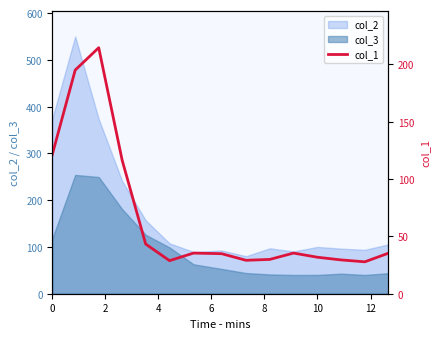

What is the maximum value for col_2?

550.0